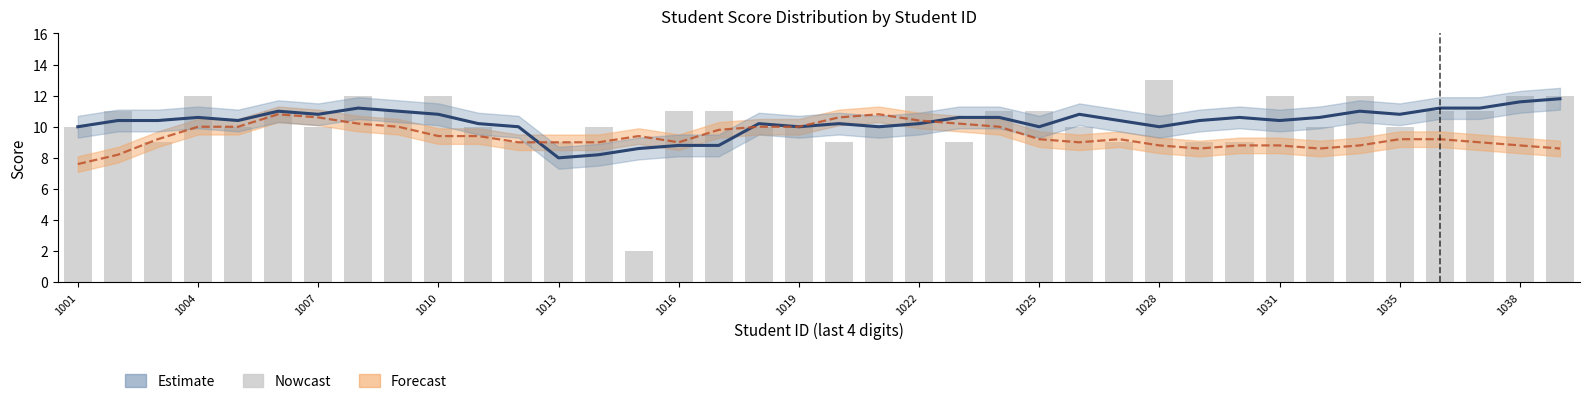

What is the spread (max minus min) of values at 14?

7.4